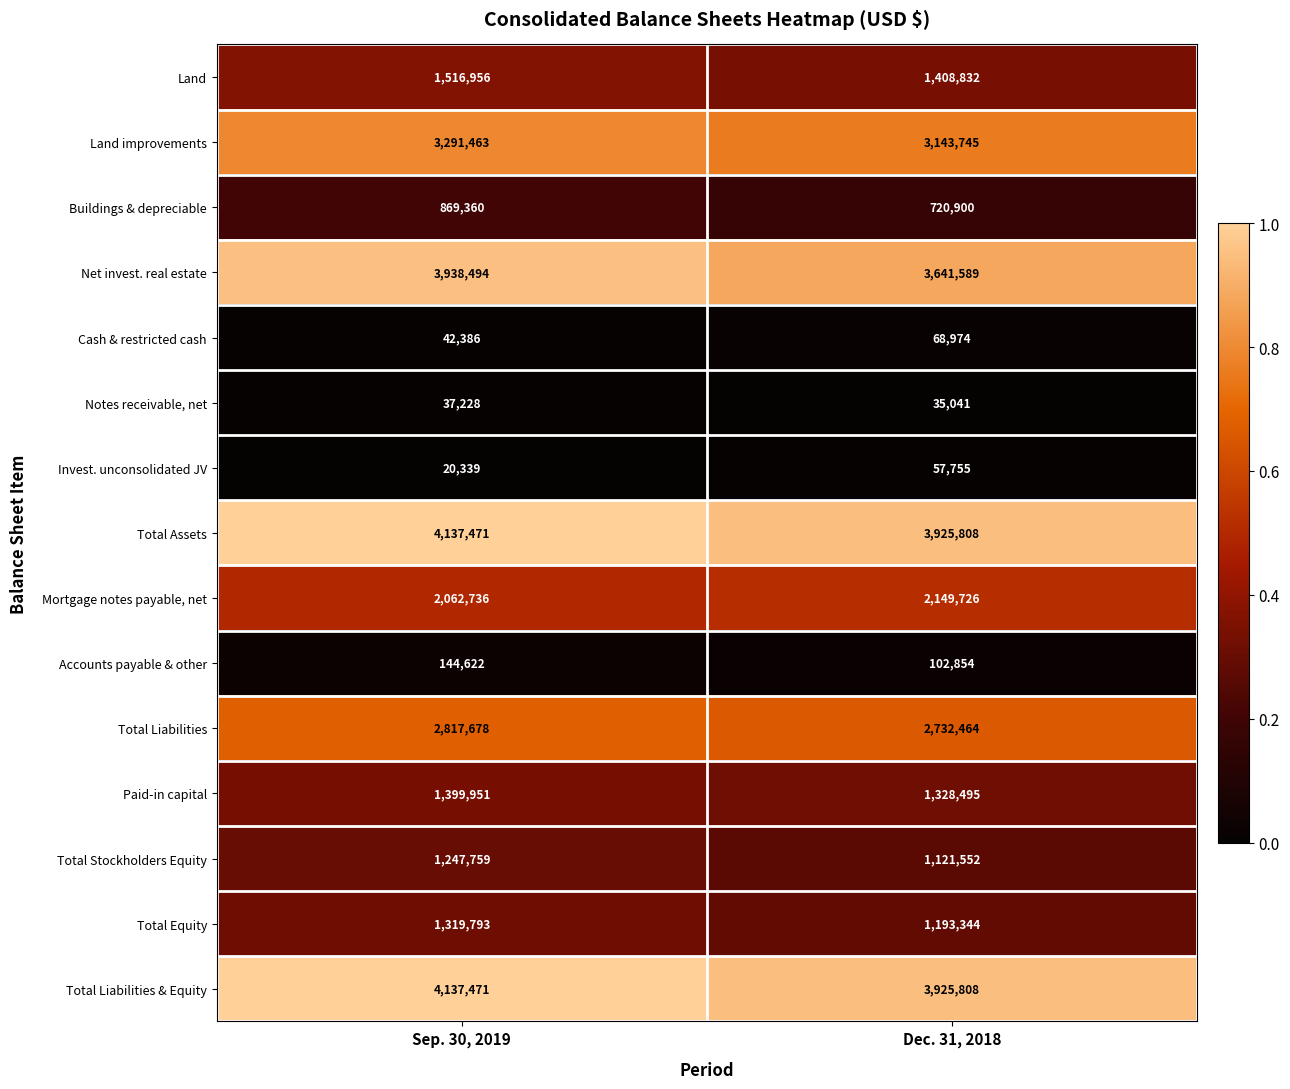

How many series are shown in this chart?

15